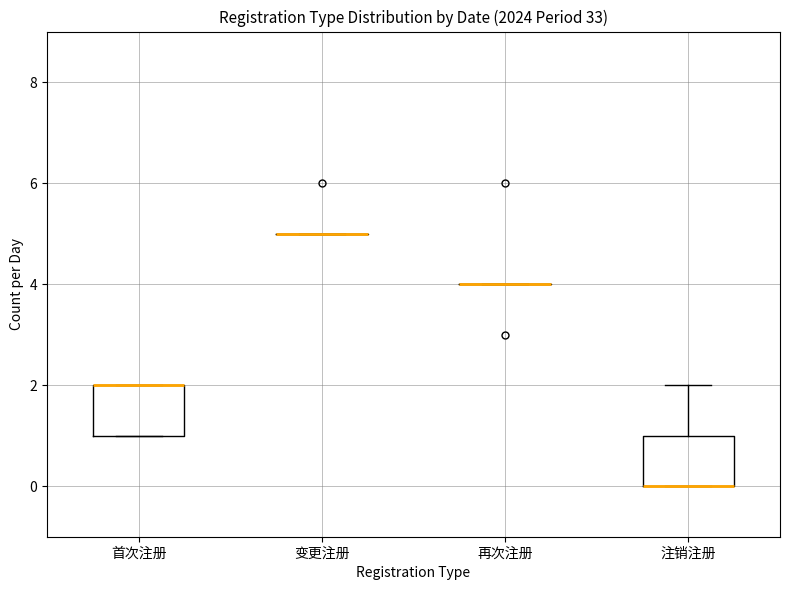

Reading left to right, read every box against the y-axis: the position of its median line, the range the box covers, and the ends of its whiskers. The values are not printed on the chart, so give them approximately, as read against the axis.

首次注册: median 2 (drawn on the box's upper edge), box 1 to 2, whiskers 1 to 2
变更注册: box collapsed to a line at 5, whiskers 5 to 5
再次注册: box collapsed to a line at 4, whiskers 4 to 4
注销注册: median 0 (drawn on the box's lower edge), box 0 to 1, whiskers 0 to 2